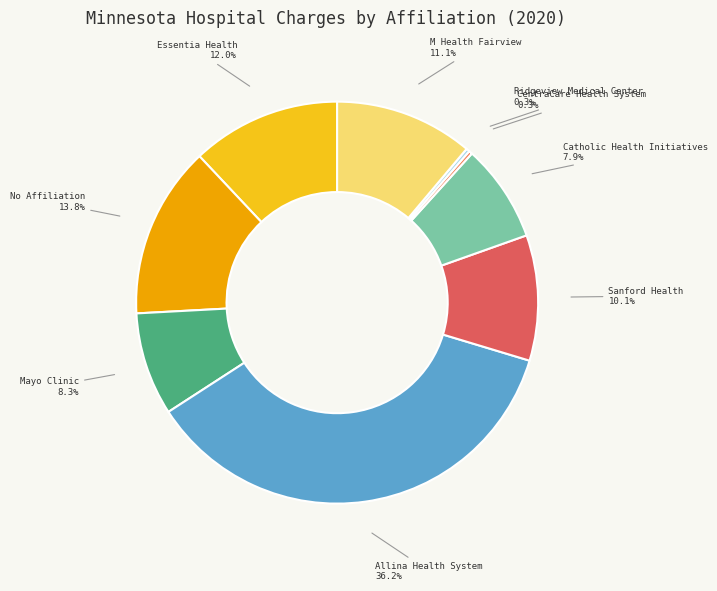

To the nearest percent, what is the difference between the largest and smallest slice percentages?

36%